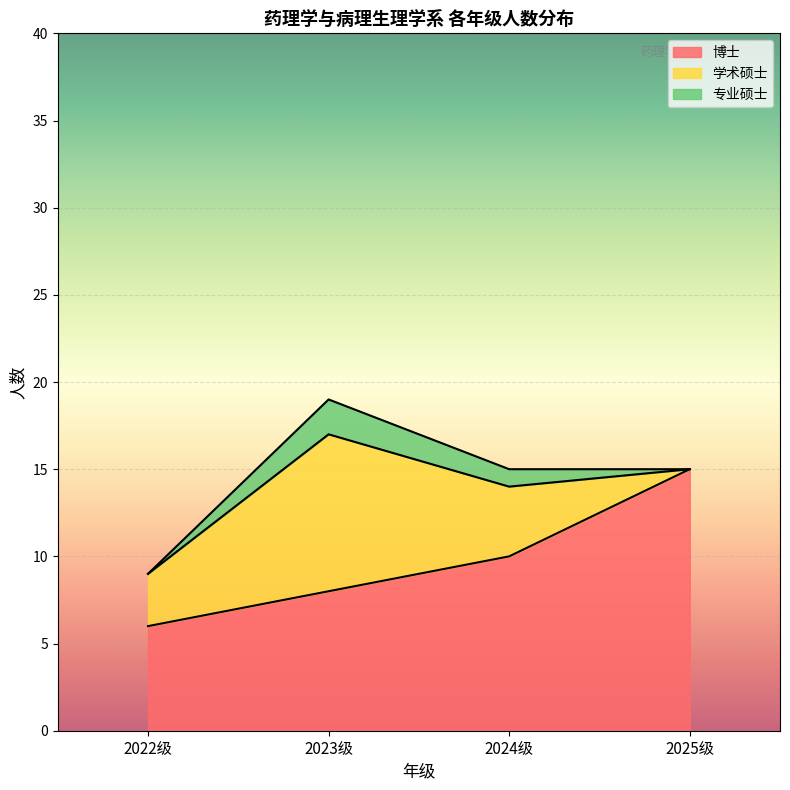

Count the 学术硕士 values in the range 3 to 9.

3